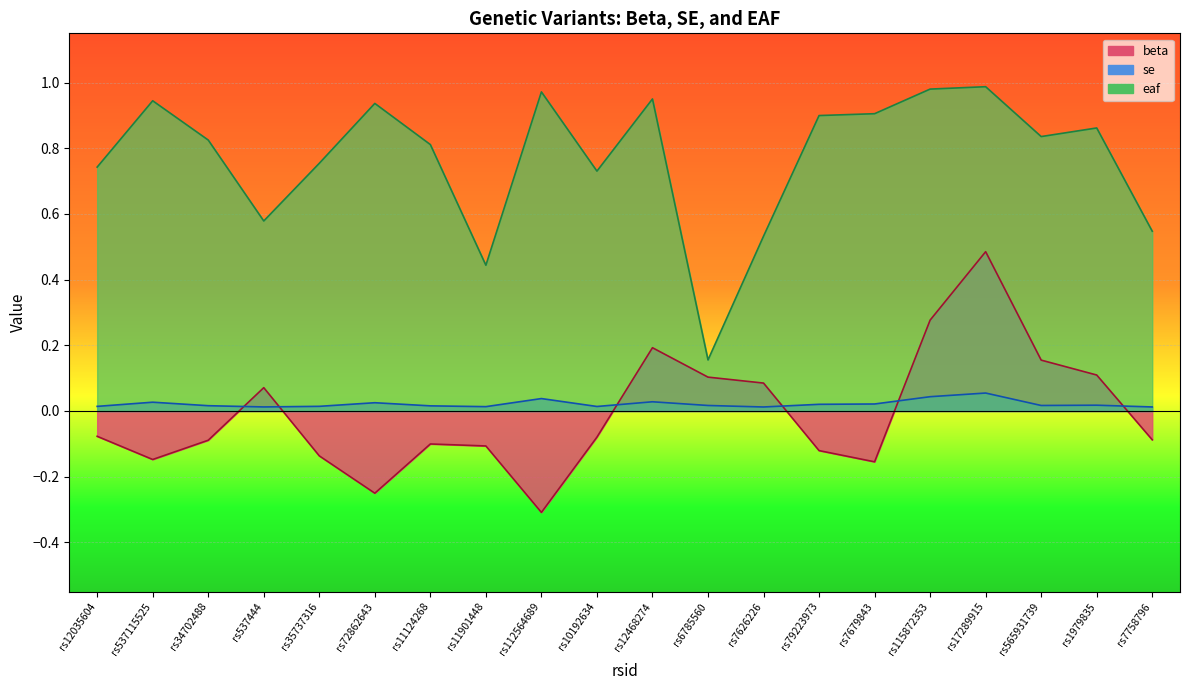

What is the label of the 3rd point from the right?

rs565931739